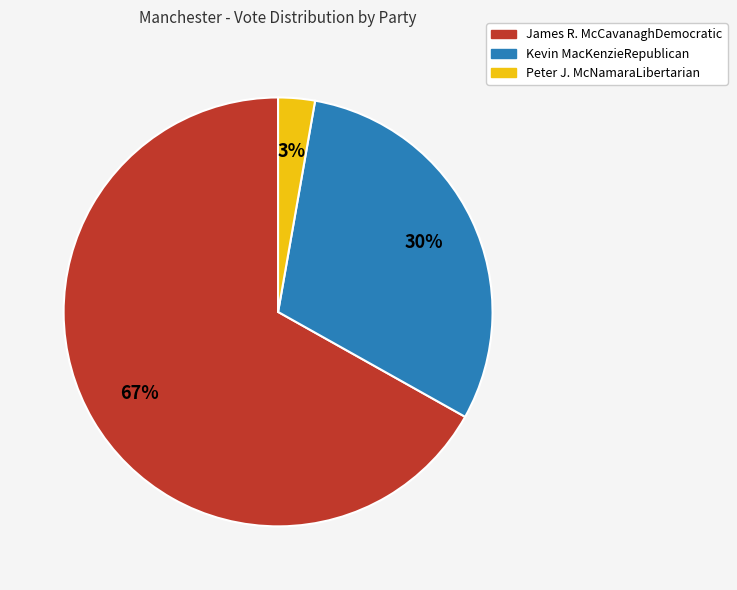

To the nearest percent, what percentage of the pie is James R. McCavanaghDemocratic?

67%